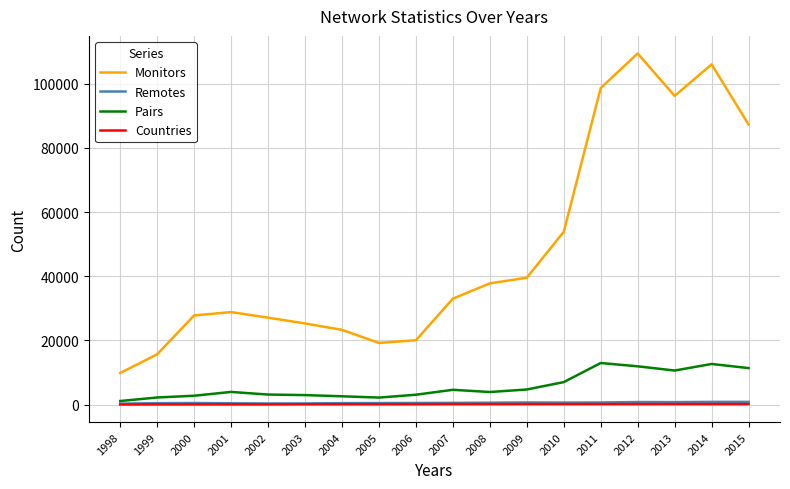

What is the maximum value shown in the chart?

109451